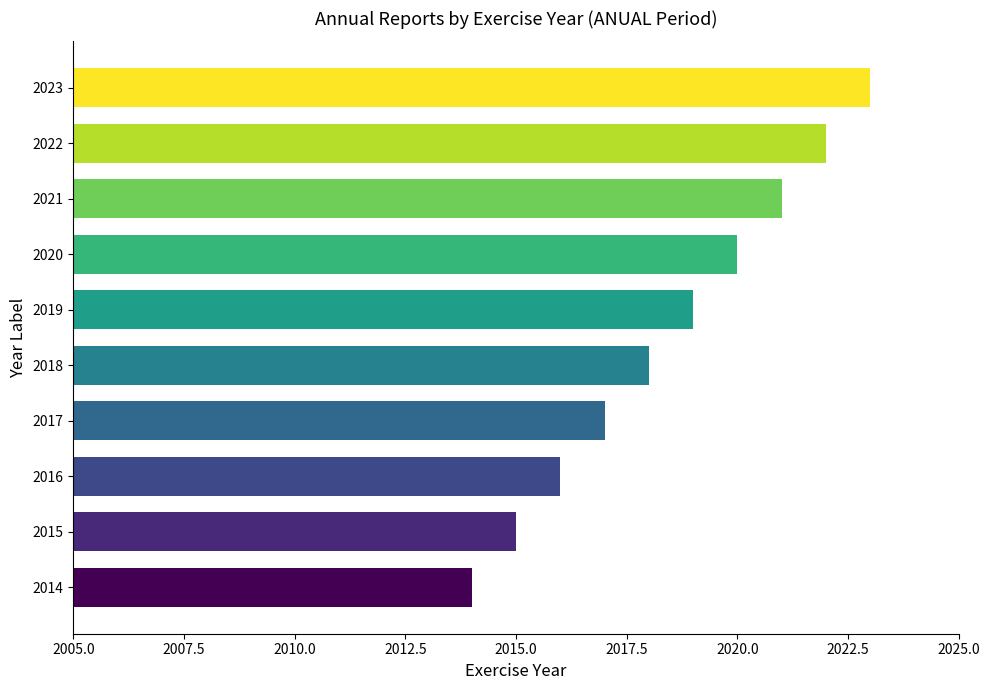

Is it true that the value at 2023 is 3338?

False